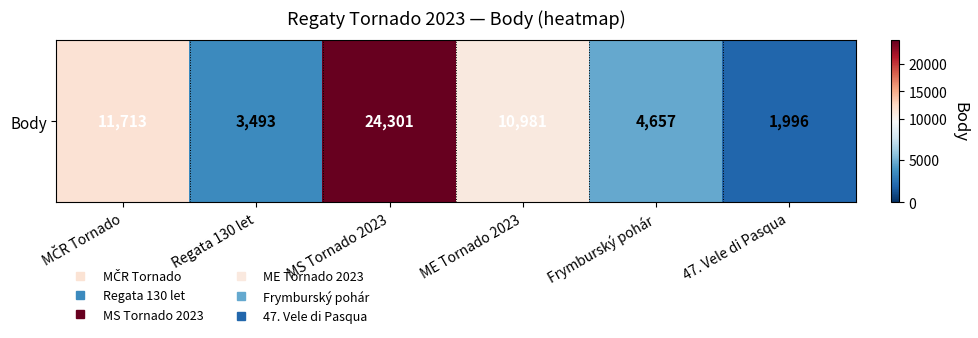

Rank the categories by value from highest to lowest.

MS Tornado 2023, MČR Tornado, ME Tornado 2023, Frymburský pohár, Regata 130 let, 47. Vele di Pasqua